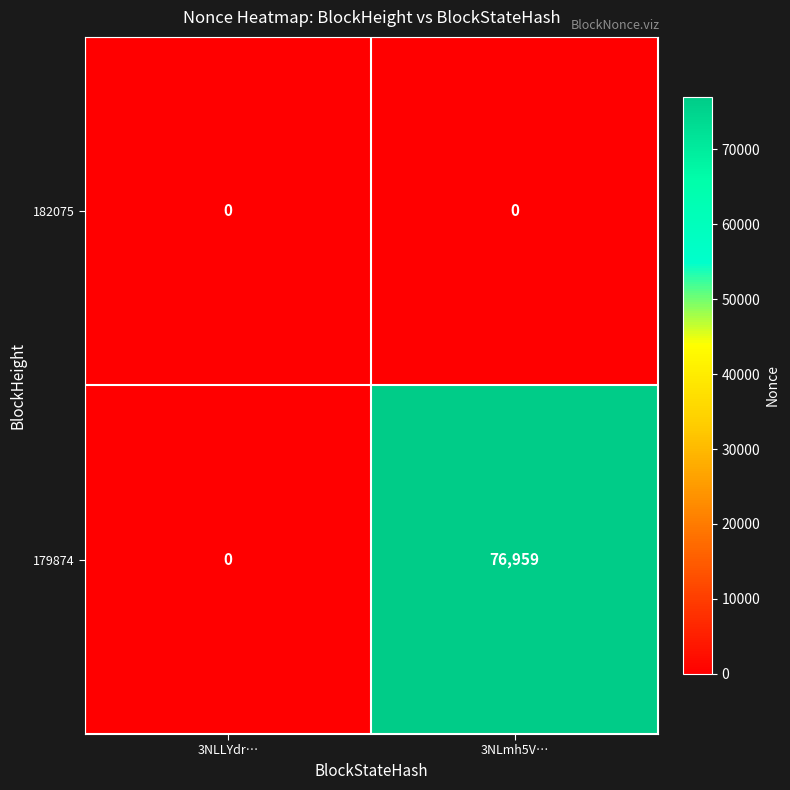

Which series has the largest total across all categories?

179874